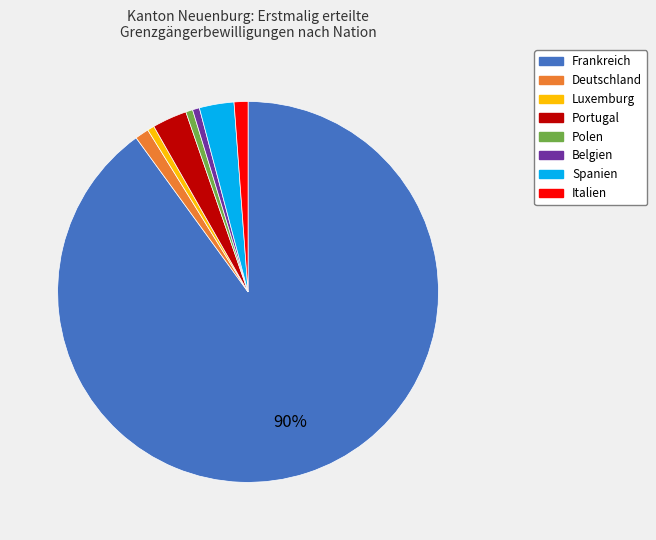

Which category accounts for the majority?

Frankreich